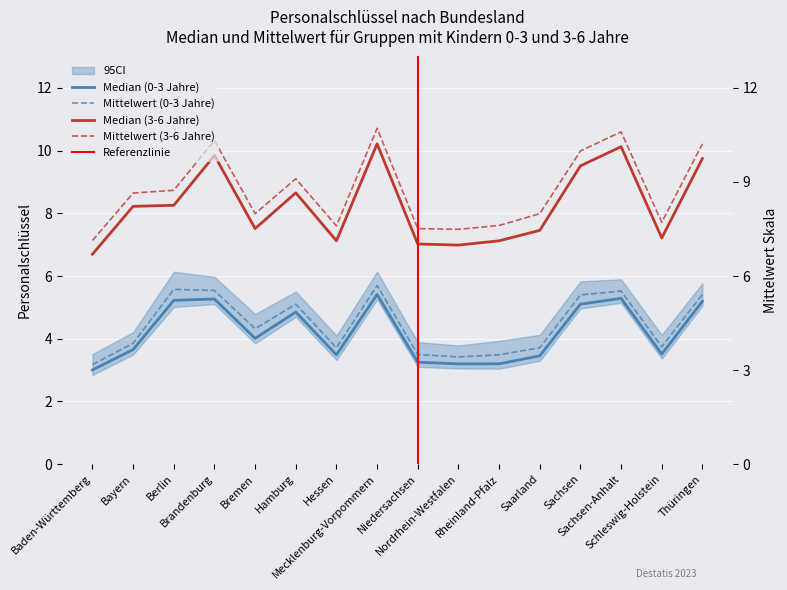

Where does the Mittelwert (3-6 Jahre) series first go above 8?

Bayern